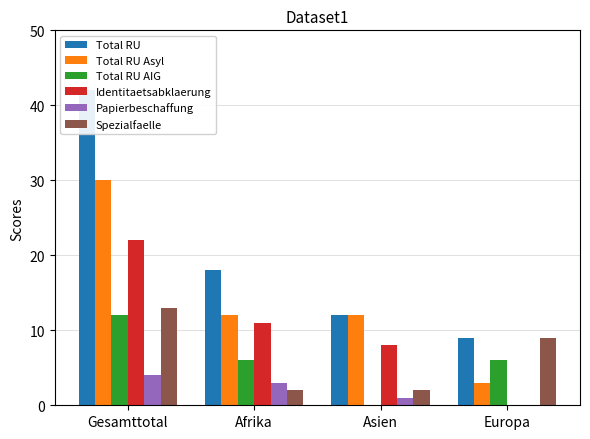

Where does the Identitaetsabklaerung series first go above 11?

Gesamttotal